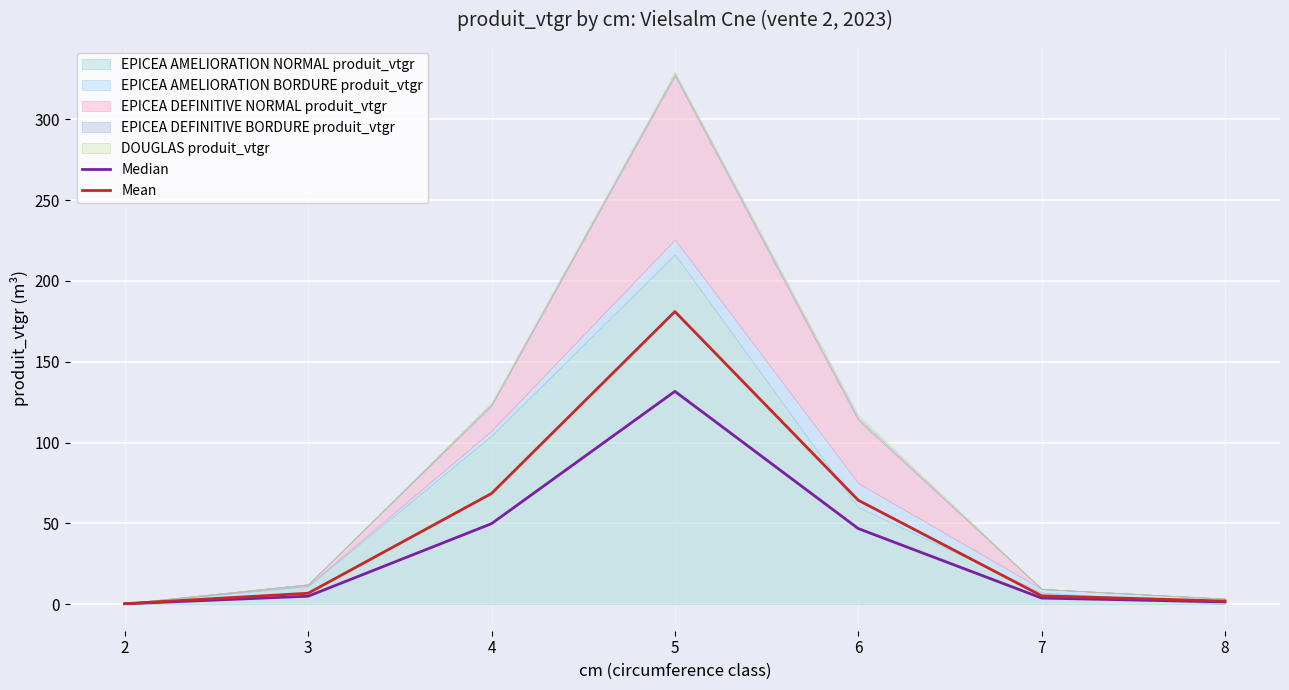

What is the sum of the Median values at 3 and 8?

6.3